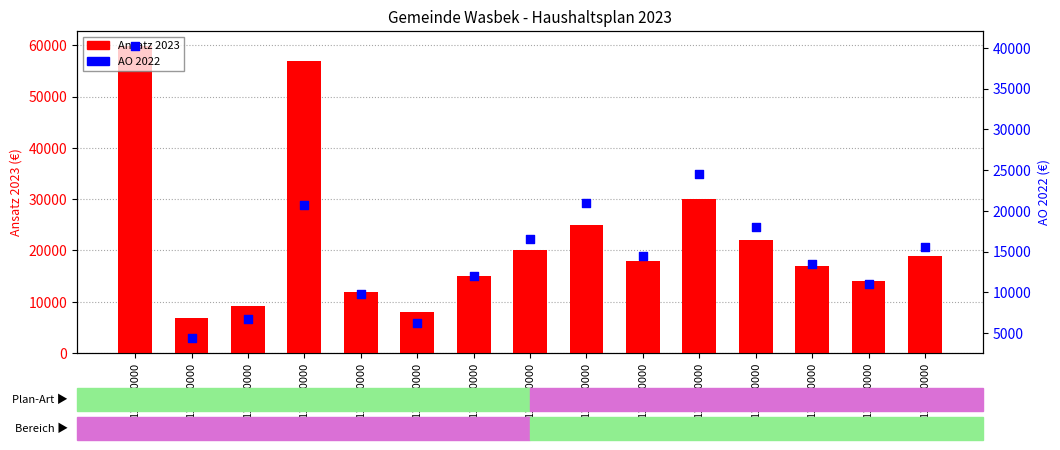

Which series has the largest total across all categories?

Ansatz 2023